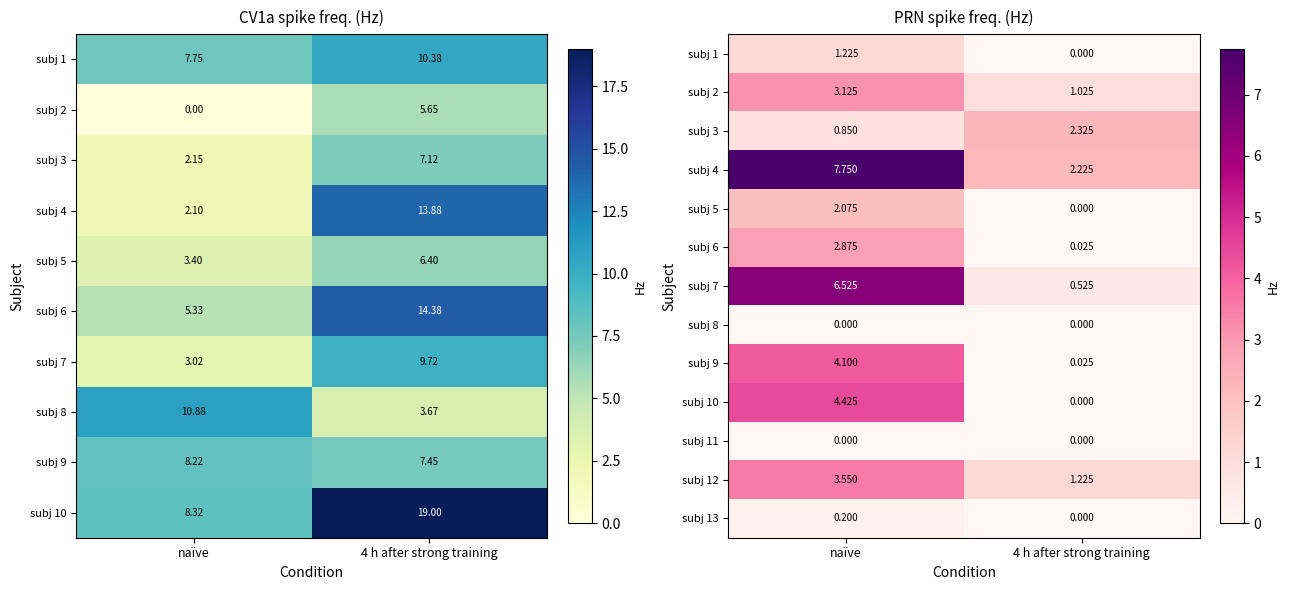

The subj 7 series shows 0.3 at 4 h after strong training. True or false?

False